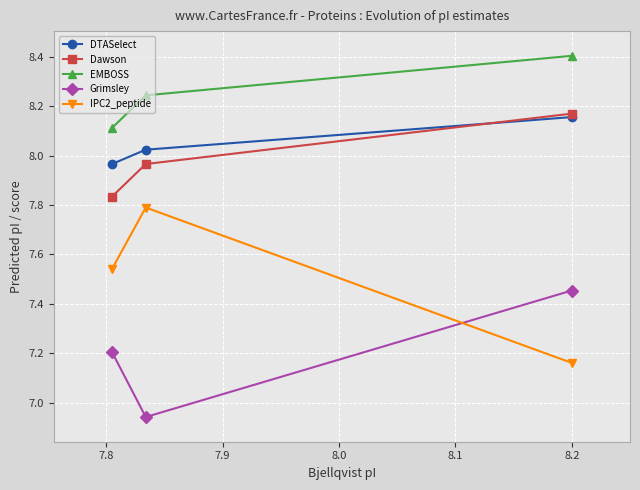

At how many categories does at least one series exceed 7?

3